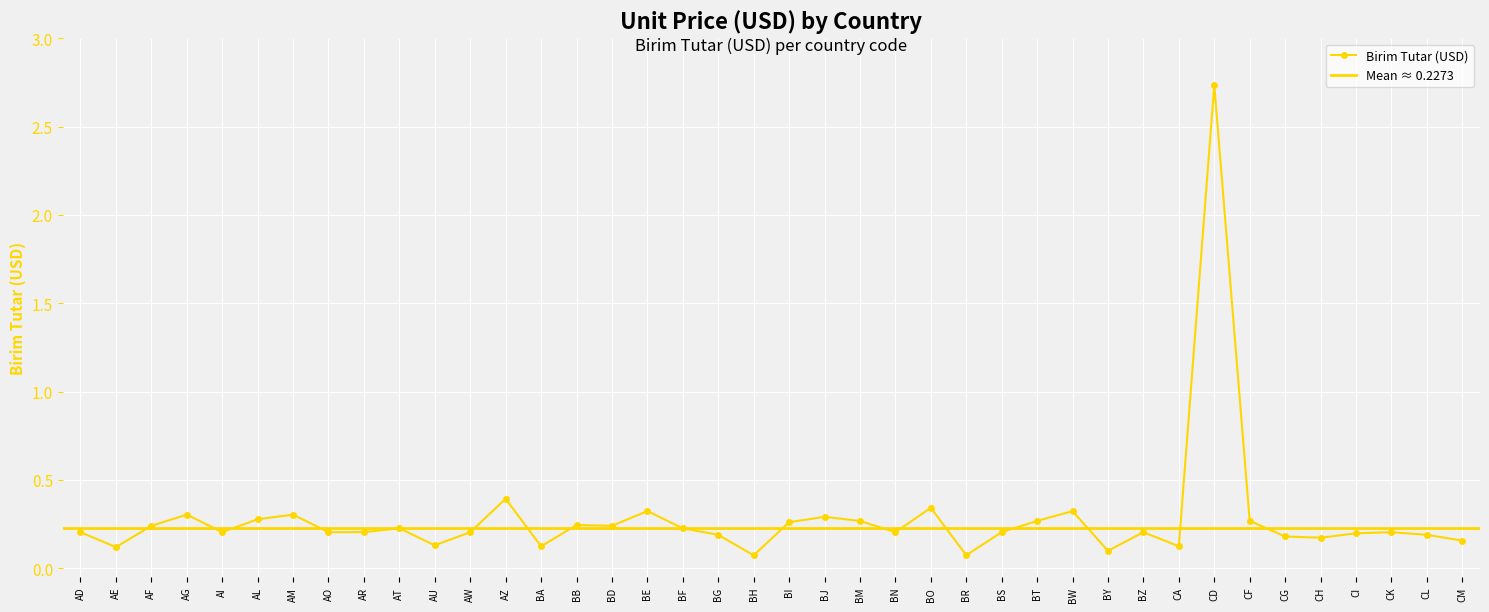

At which label is the value closest to 1?

AZ